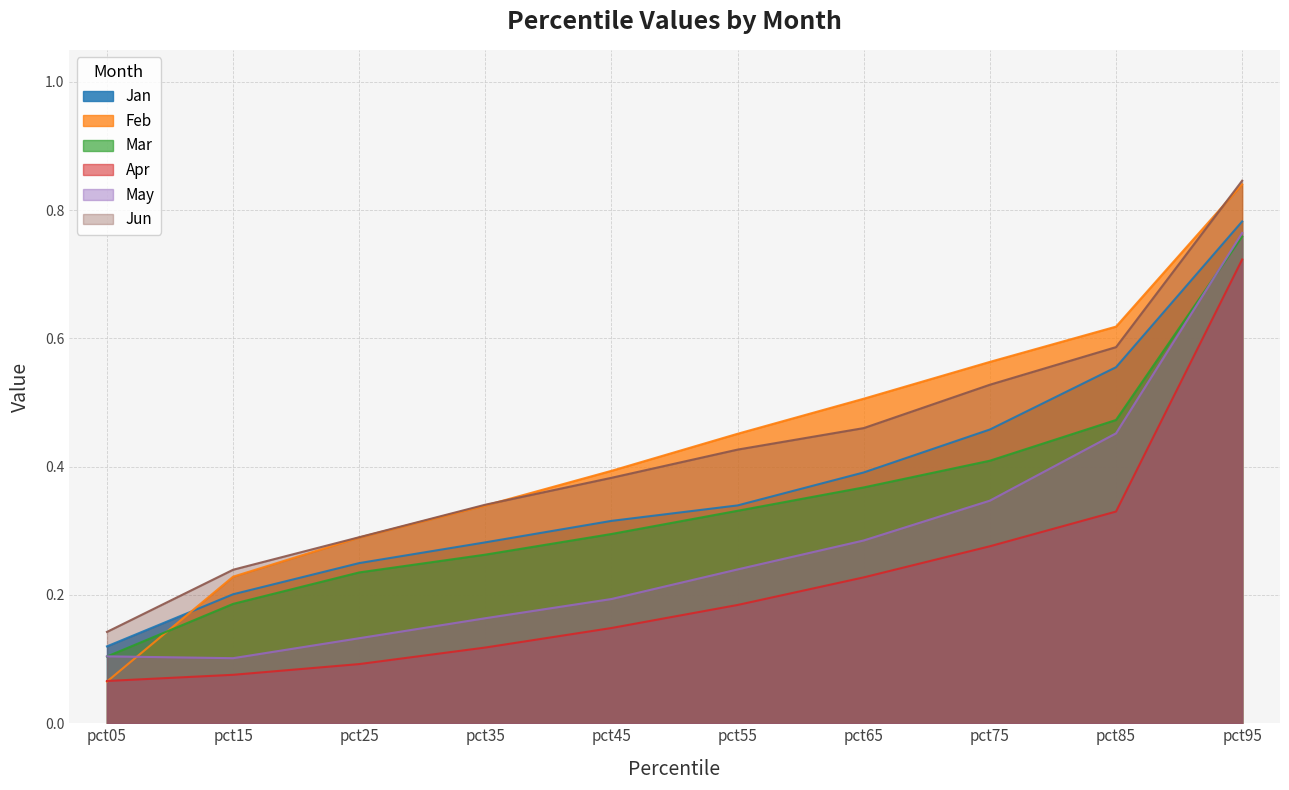

How many lines are shown in the chart?

6